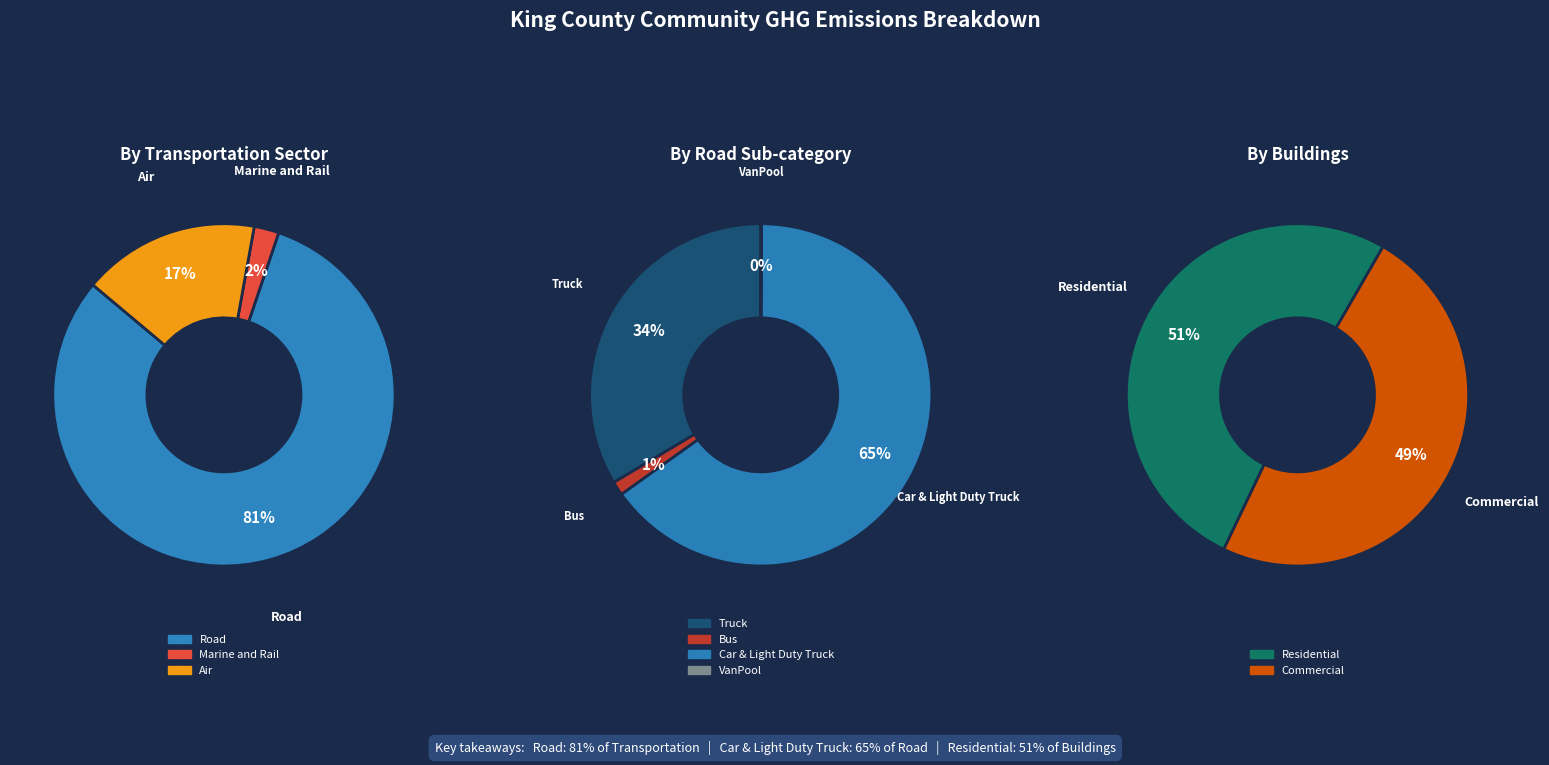

Count the number of slices in the pie.

3